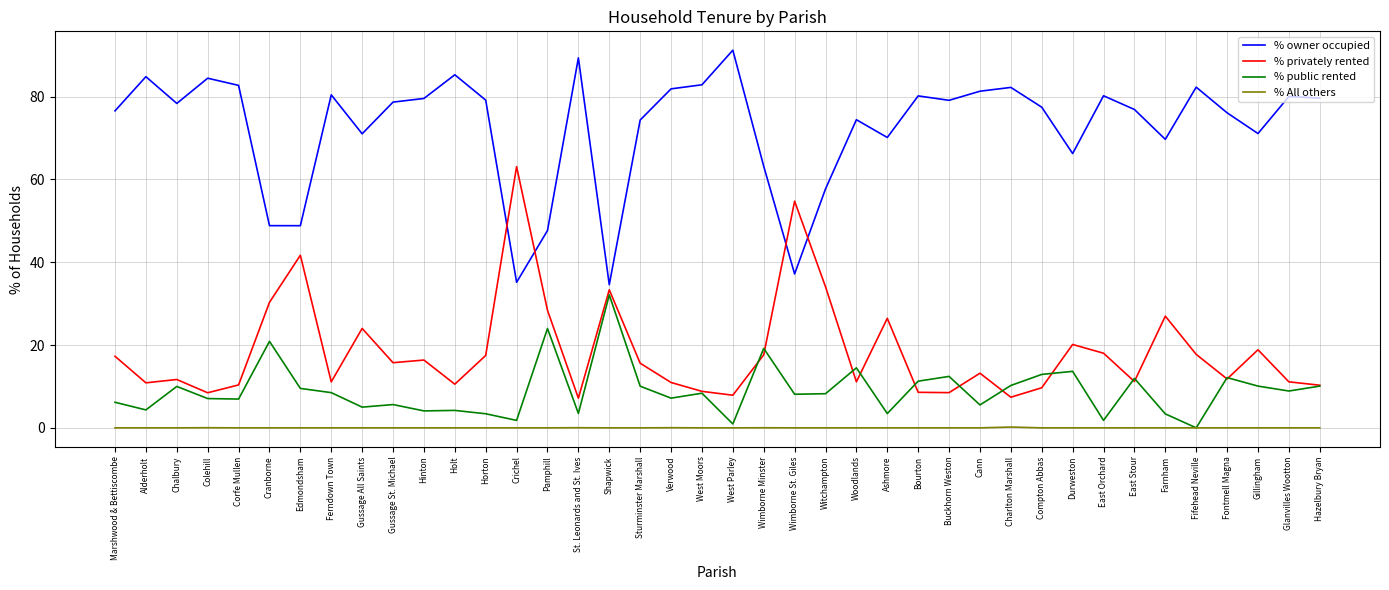

What is the difference between the highest and lowest values at Ferndown Town?

80.4